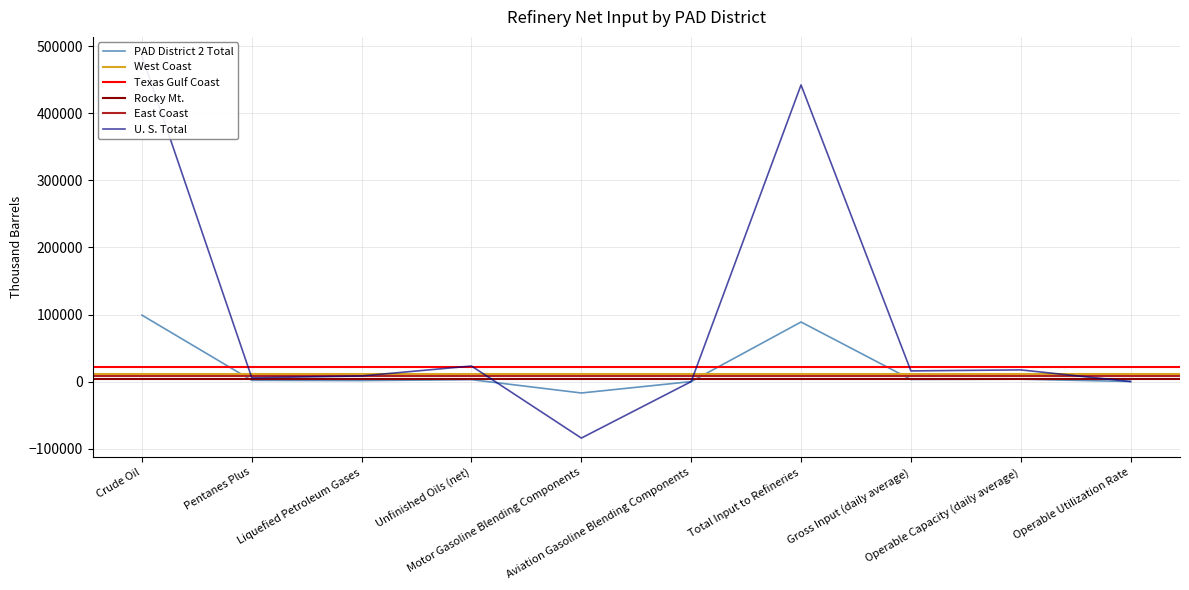

Where does the U. S. Total series first go above 15918?

Crude Oil